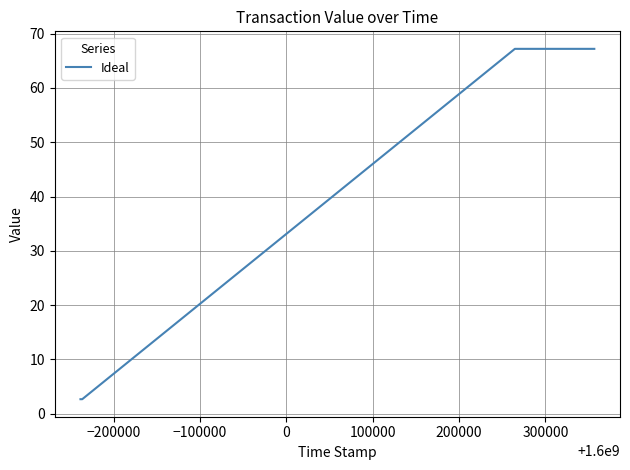

True or false: there are more than 2 points higher than both neighbors.

False